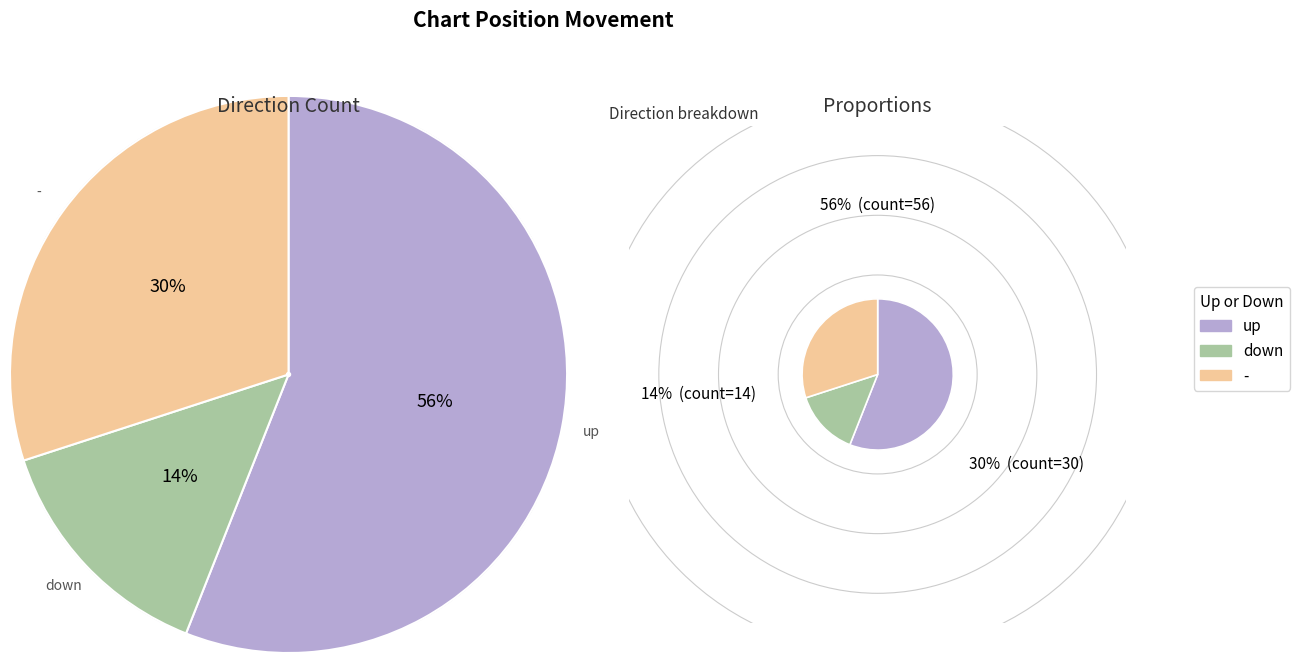

Is the sum of - and down greater than half?

No